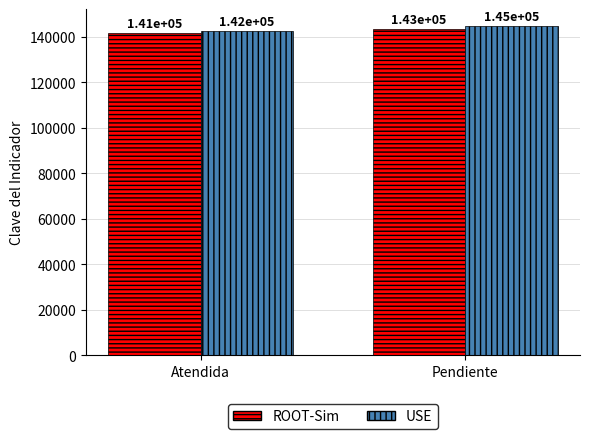

What is the sum of all USE values?

287137